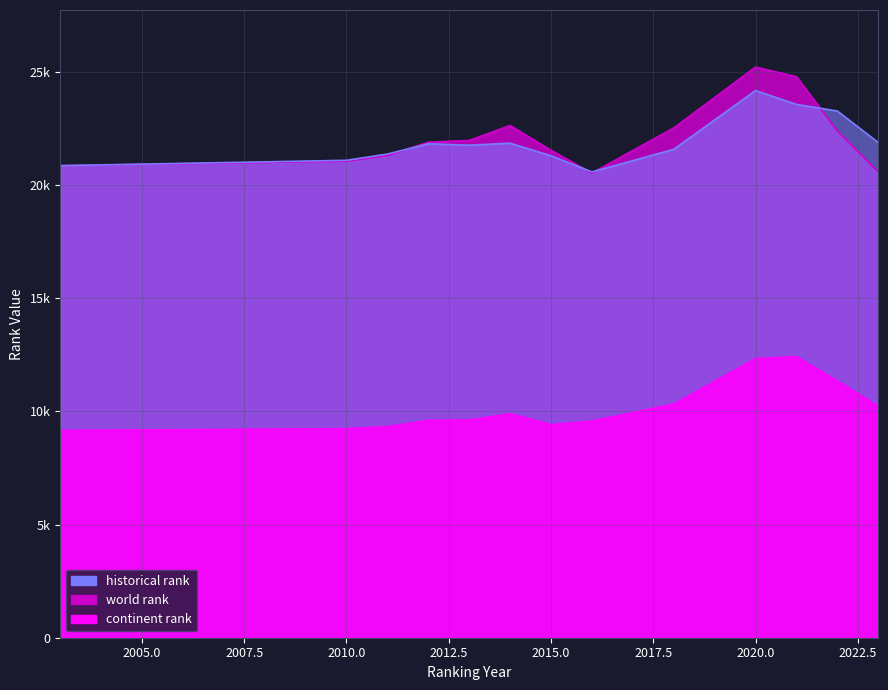

What is the average value of the historical rank series?

21932